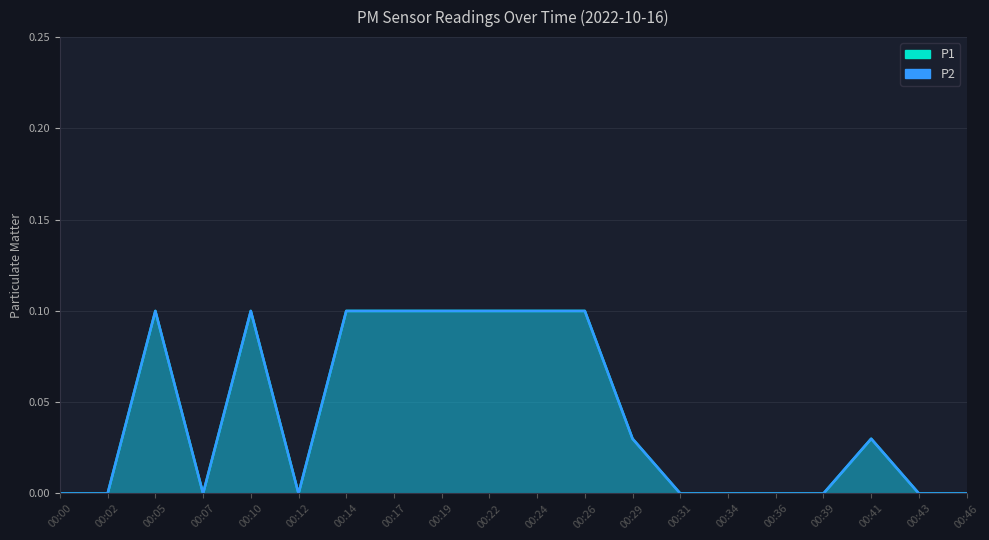

True or false: P2 and P1 cross at least once.

False